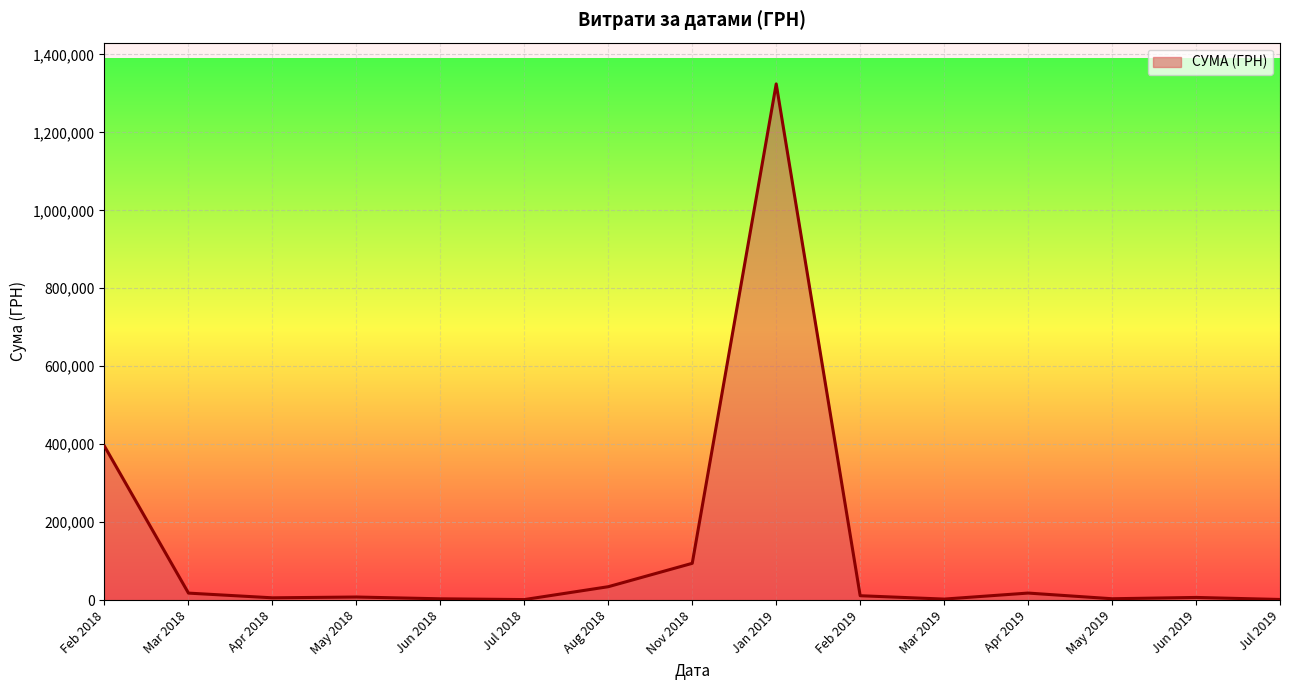

What is the smallest value displayed?

1284.0